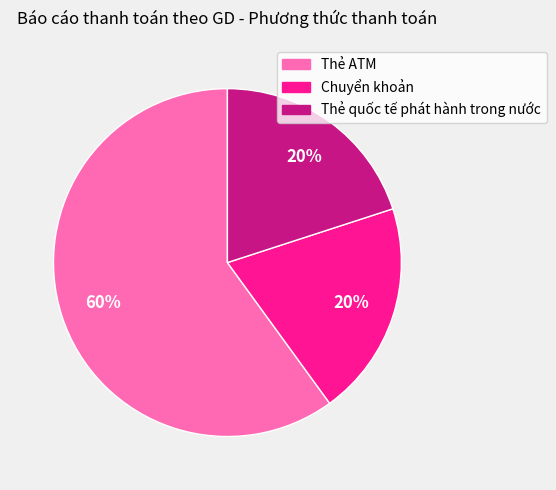

Count the number of slices in the pie.

3